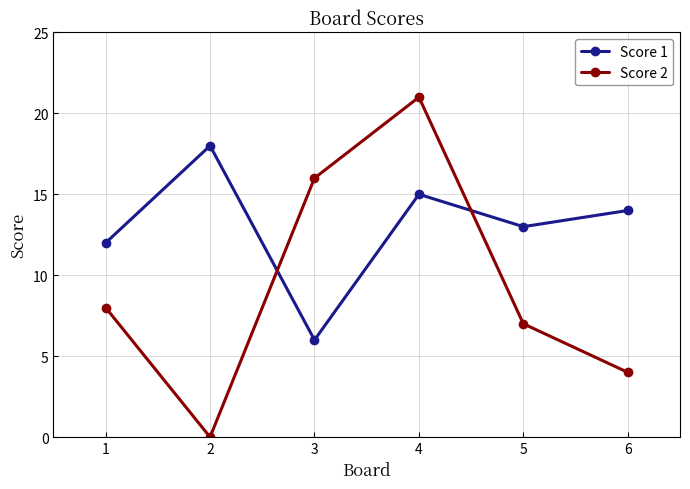

Where do Score 1 and Score 2 first cross each other?

2 and 3